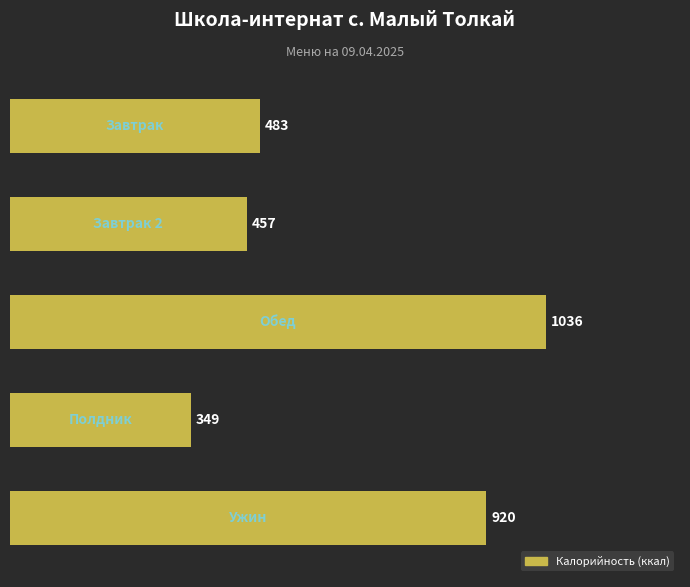

What is the greatest value displayed?

1035.7